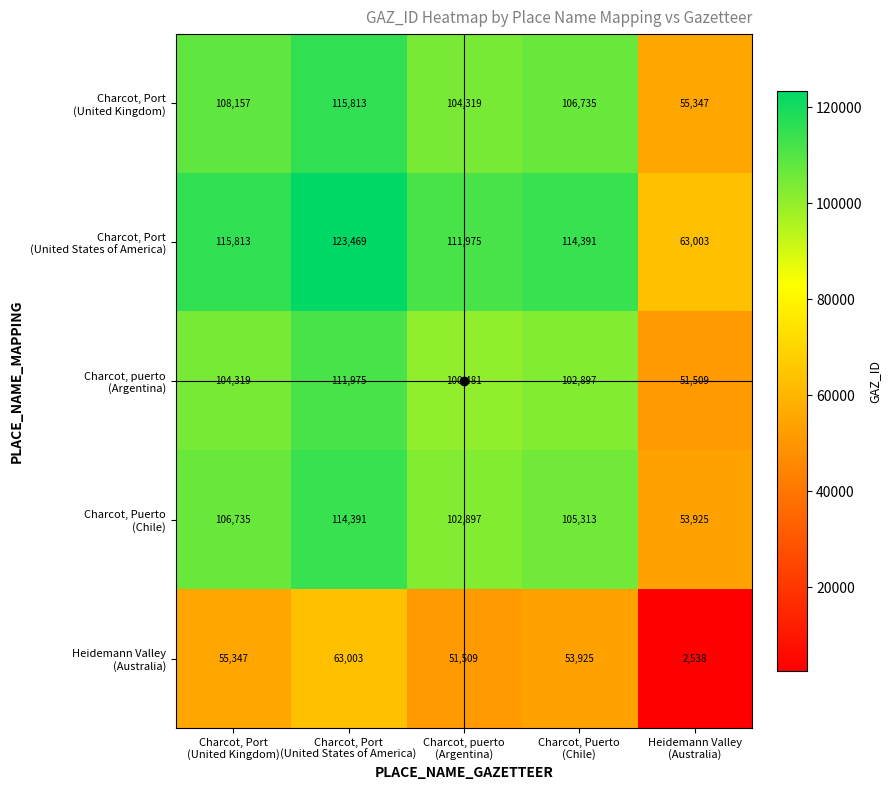

At how many categories does at least one series exceed 74574?

4